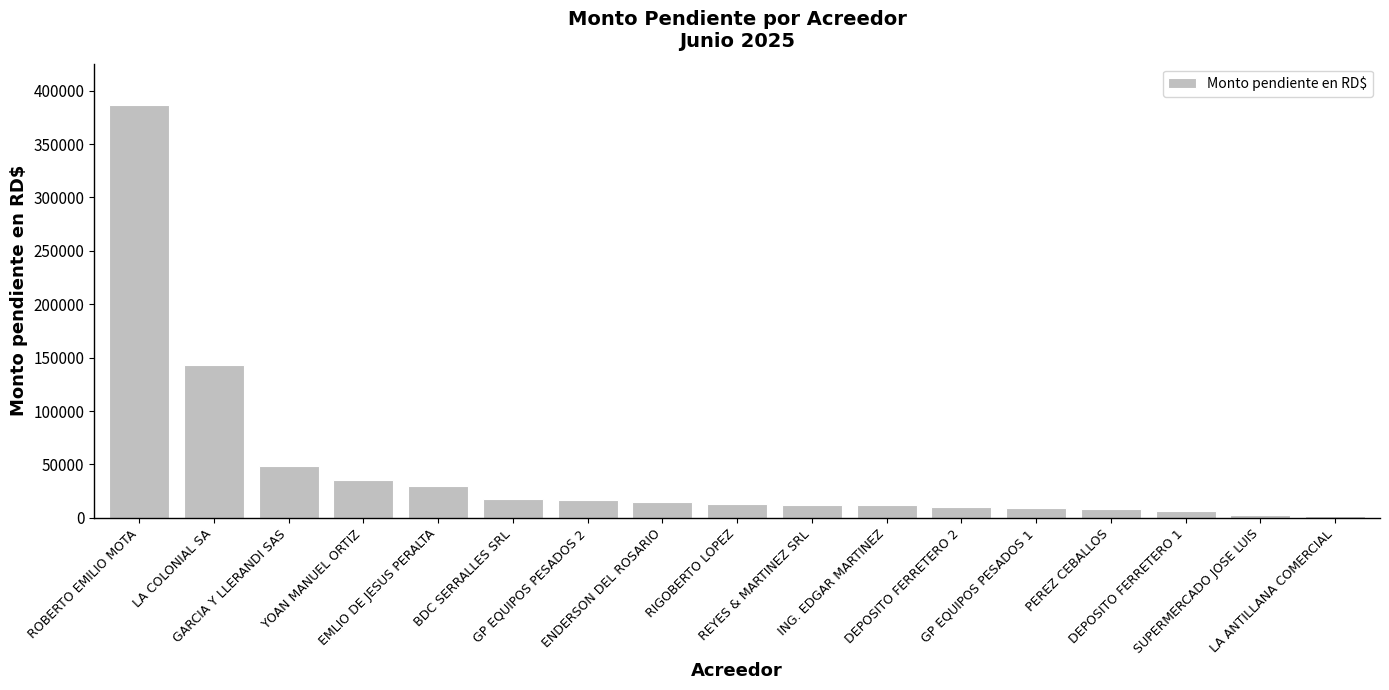

What is the value of the 2nd bar from the left?

143158.7